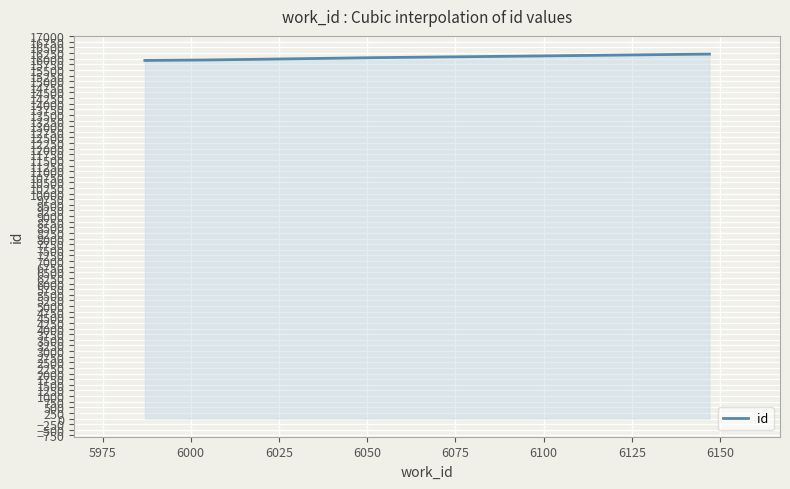

What is the difference between the maximum and second lowest values?

281.5